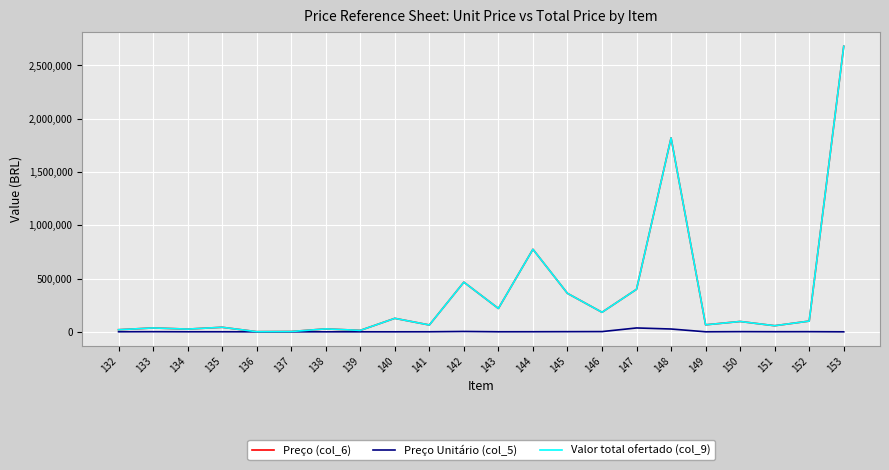

What is the difference between the maximum and minimum values in the Preço Unitário (col_5) series?

36233.1